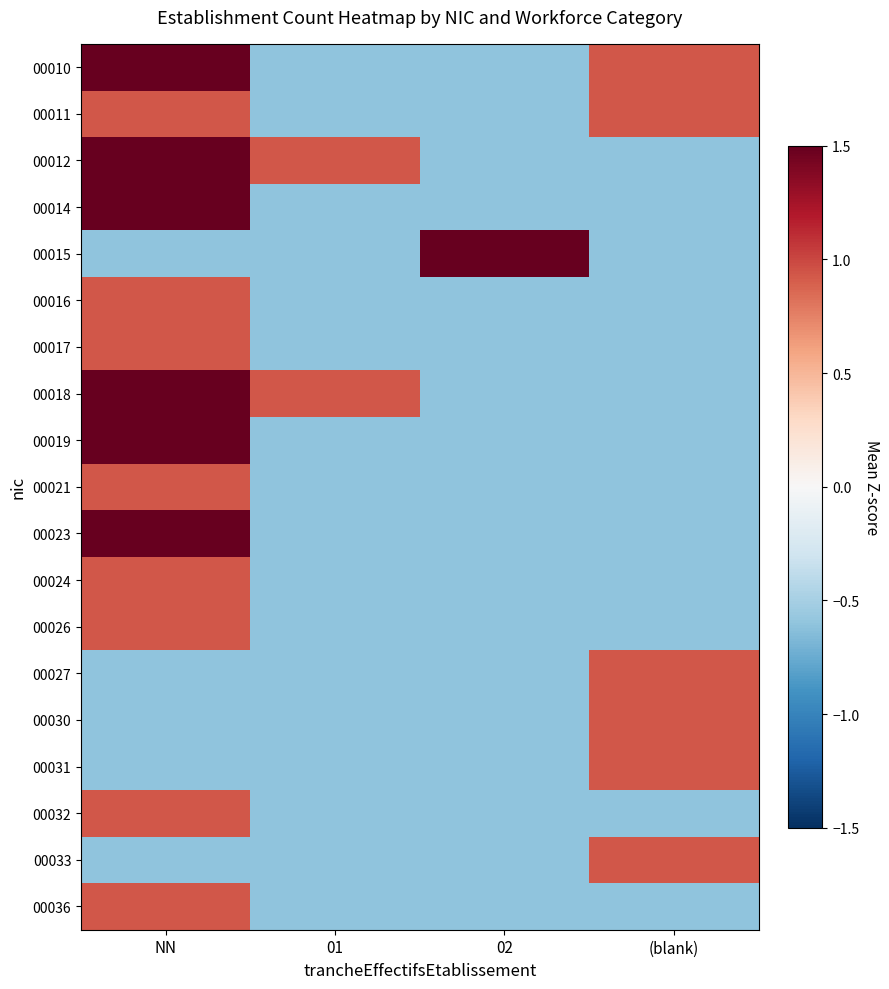

At how many categories does at least one series exceed 1?

2